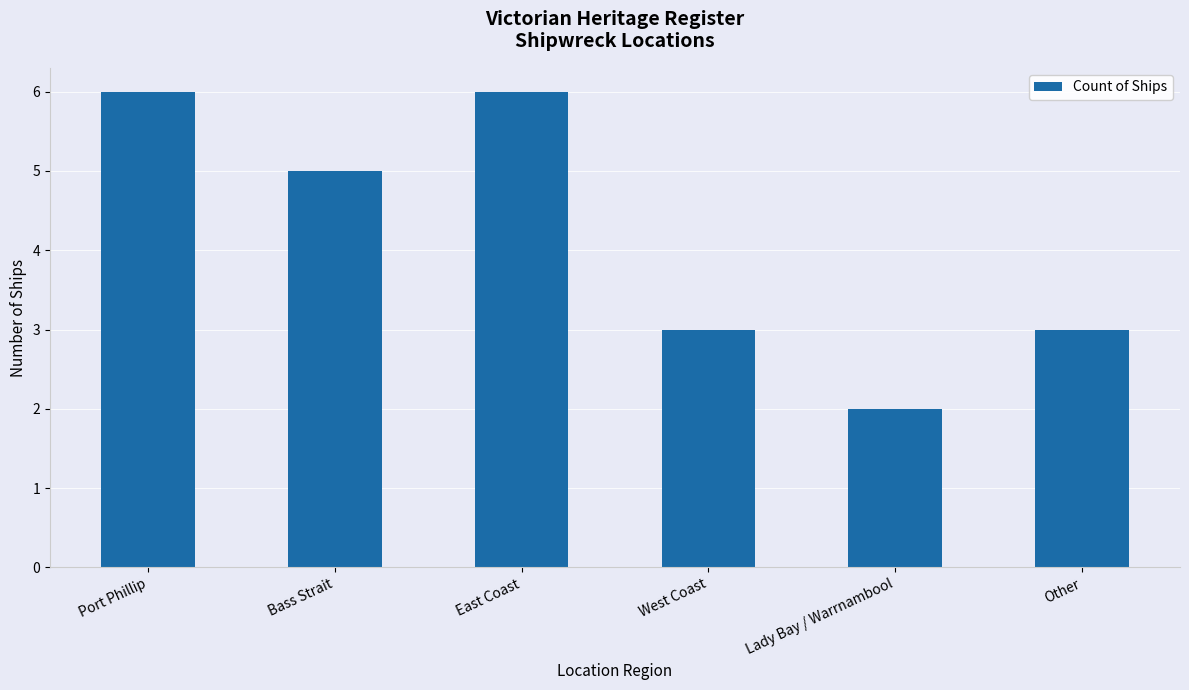

Reading left to right, transcribe all the data shown in this chart.

Port Phillip=6	Bass Strait=5	East Coast=6	West Coast=3	Lady Bay / Warrnambool=2	Other=3